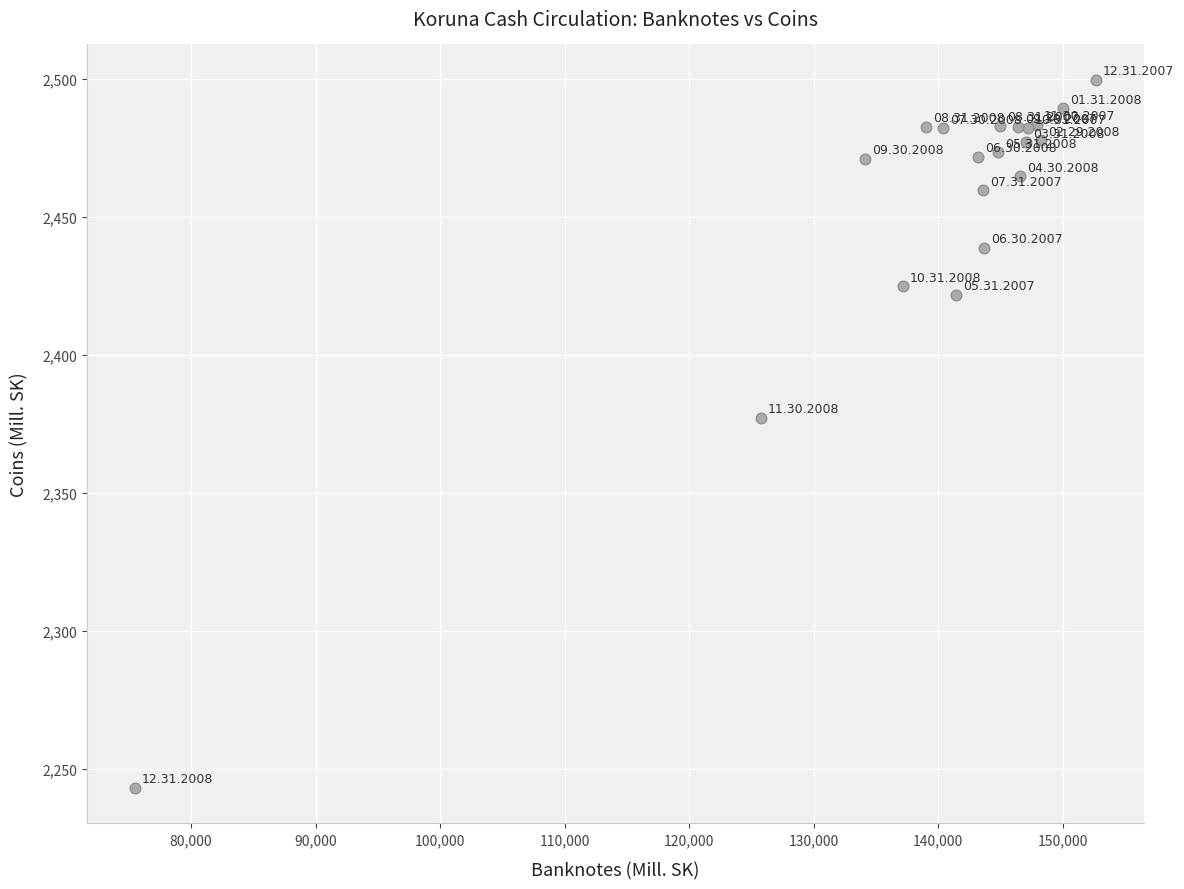

What Y value in the scatter plot is closest to 2371?

2377.2